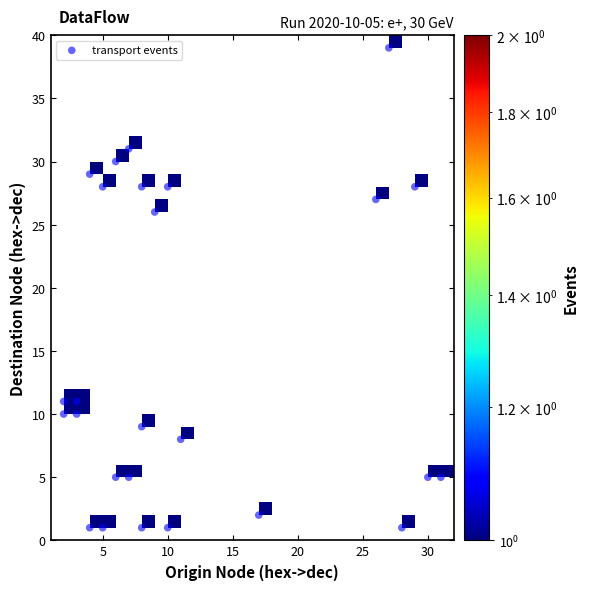

What is the range of Y values (max minus min)?

38